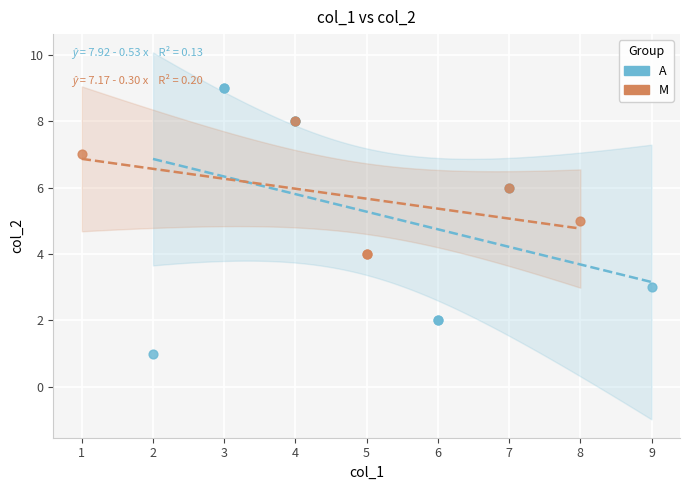

Which series has the widest spread of Y values?

A